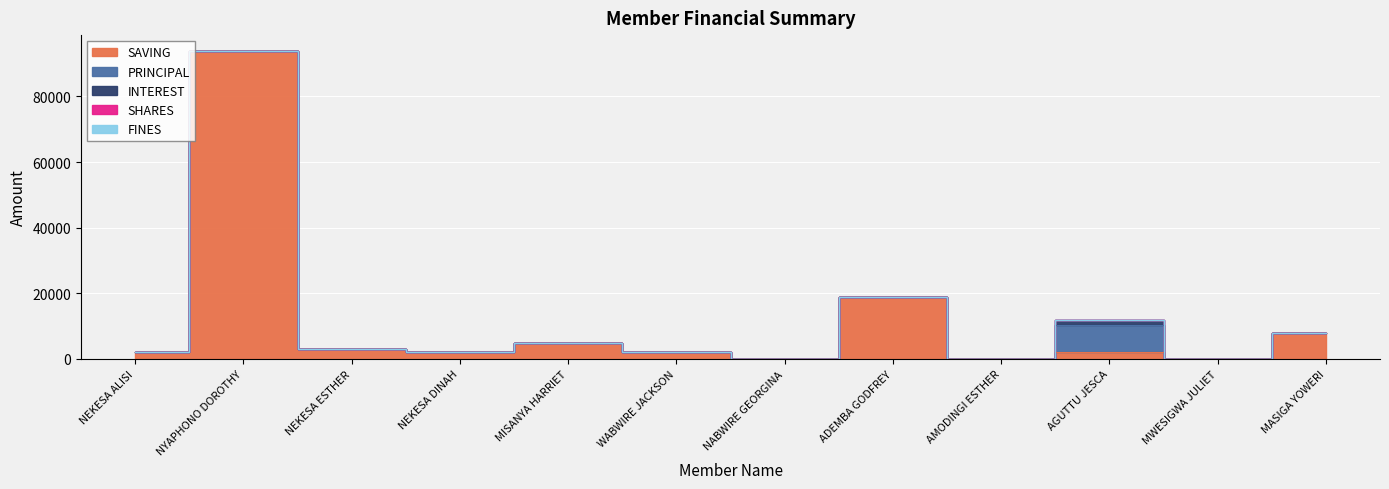

What are all the series names shown in the legend?

SAVING, PRINCIPAL, INTEREST, SHARES, FINES